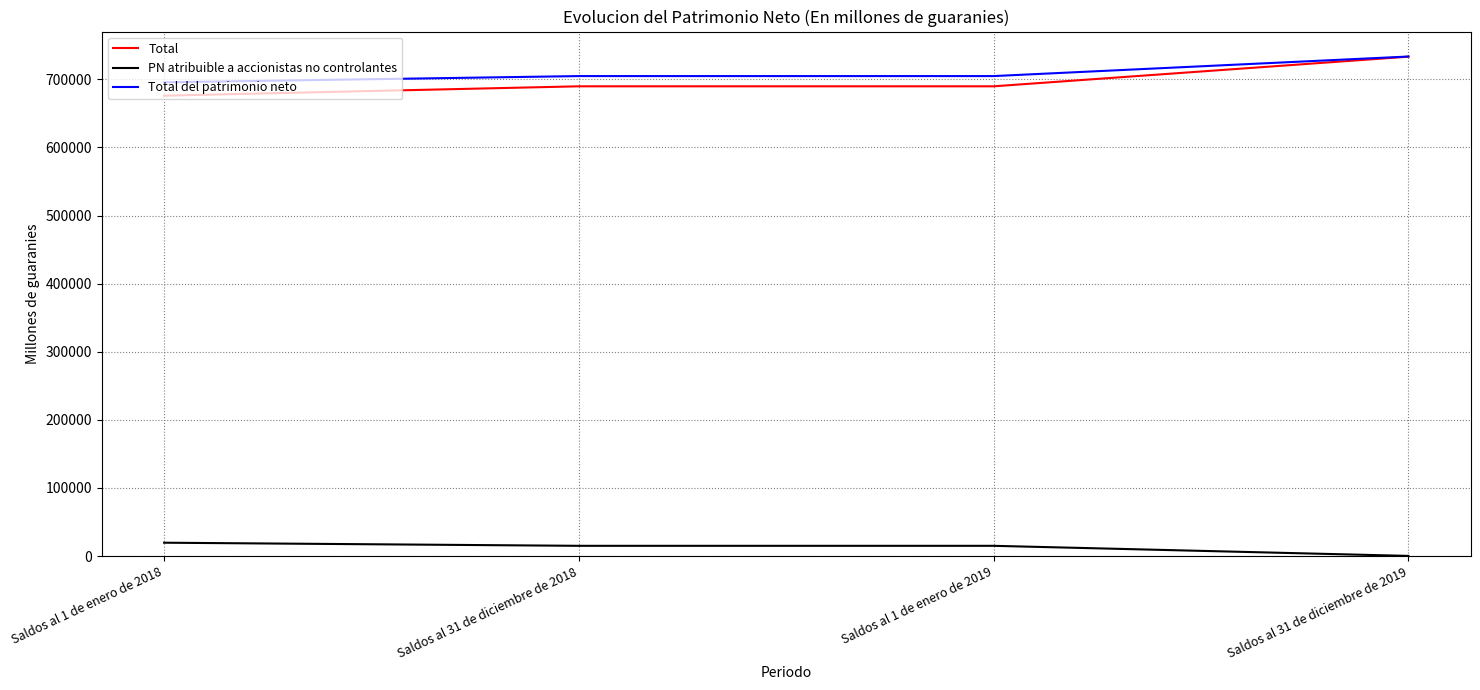

True or false: PN atribuible a accionistas no controlantes and Total del patrimonio neto intersect in this chart.

False